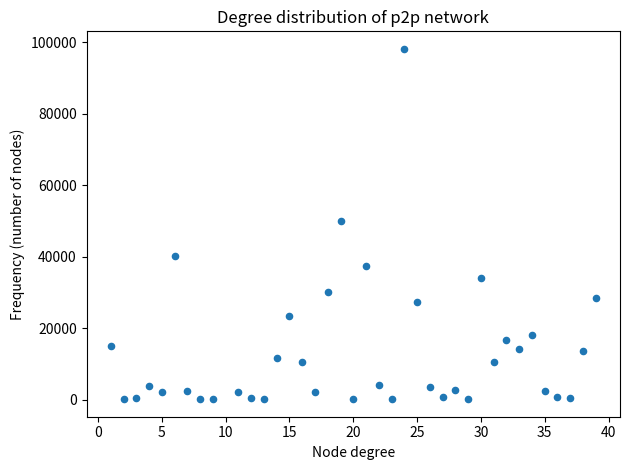

What is the range of Y values (max minus min)?

98079.7